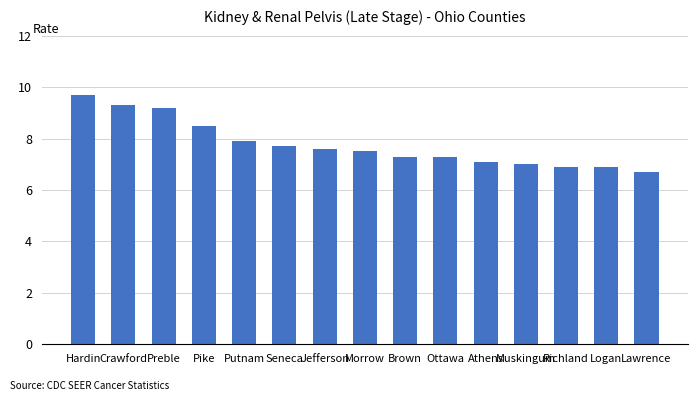

Count the number of data series in this chart.

1